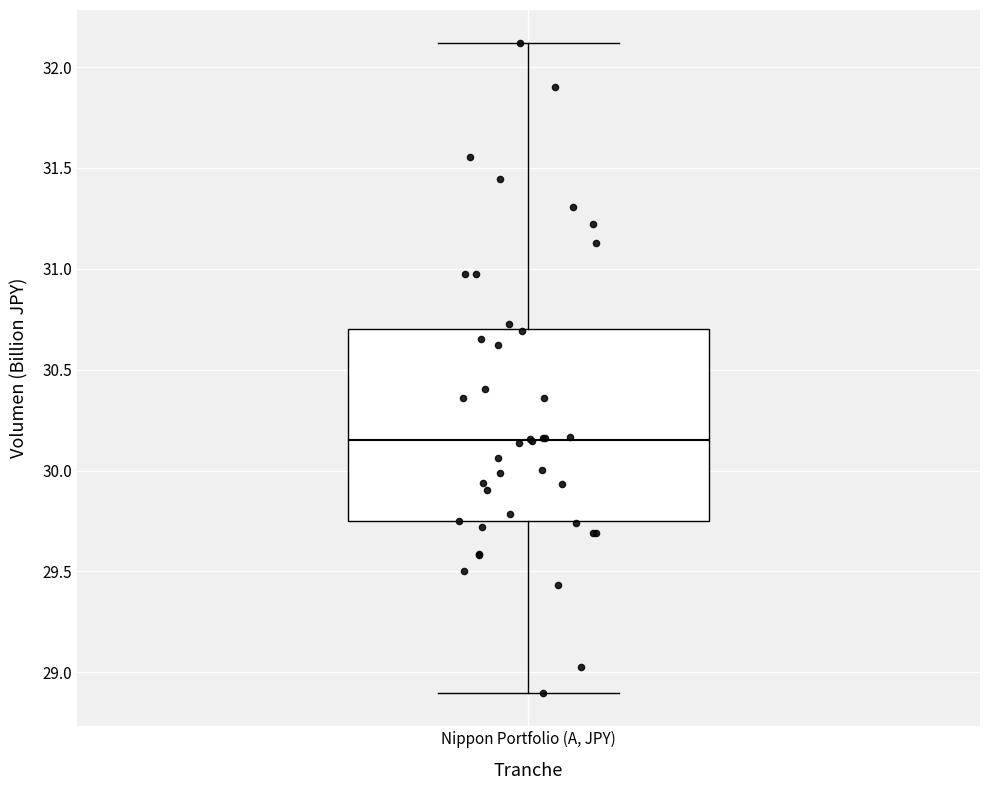

Read this box plot against the y-axis: the position of the median line, the range covered by the box, and the ends of both whiskers. The values are not printed on the chart, so give them approximately, as read against the axis.

median 30.15, box 29.75 to 30.70, whiskers 28.90 to 32.10